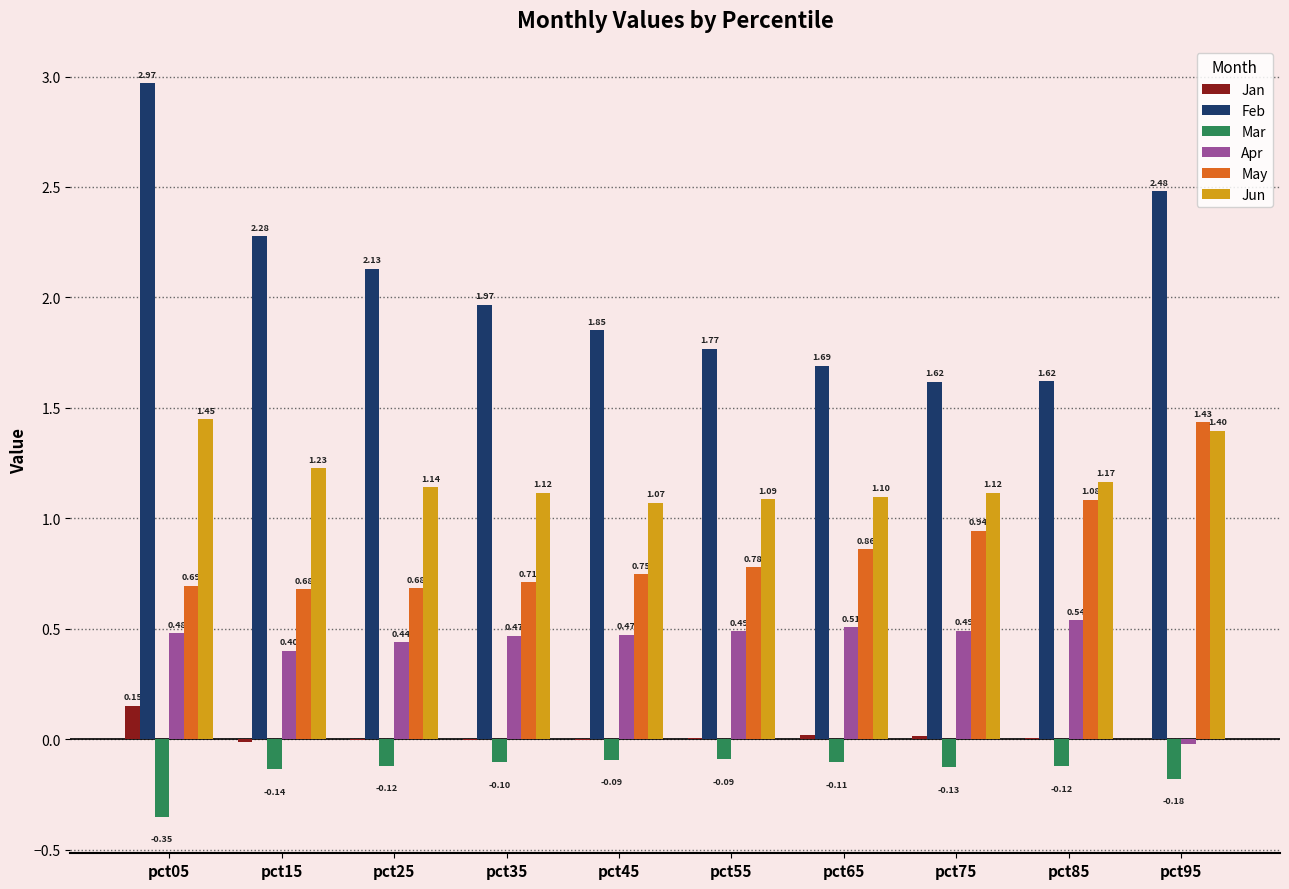

What is the sum of all Mar values?

-1.4